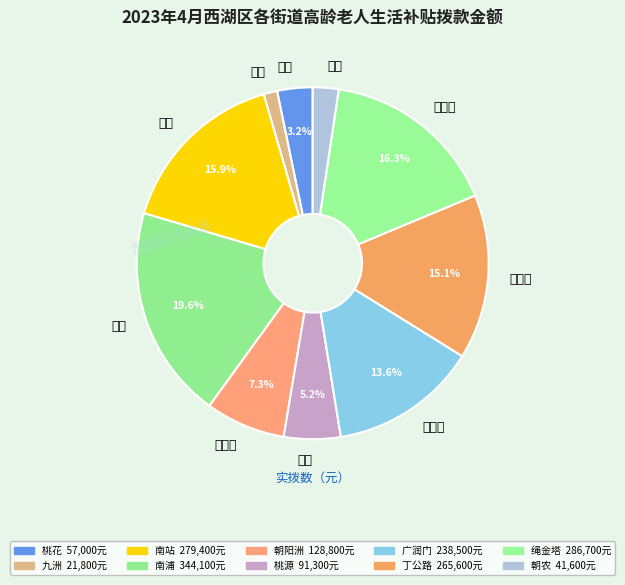

Is there a majority slice in this chart?

No